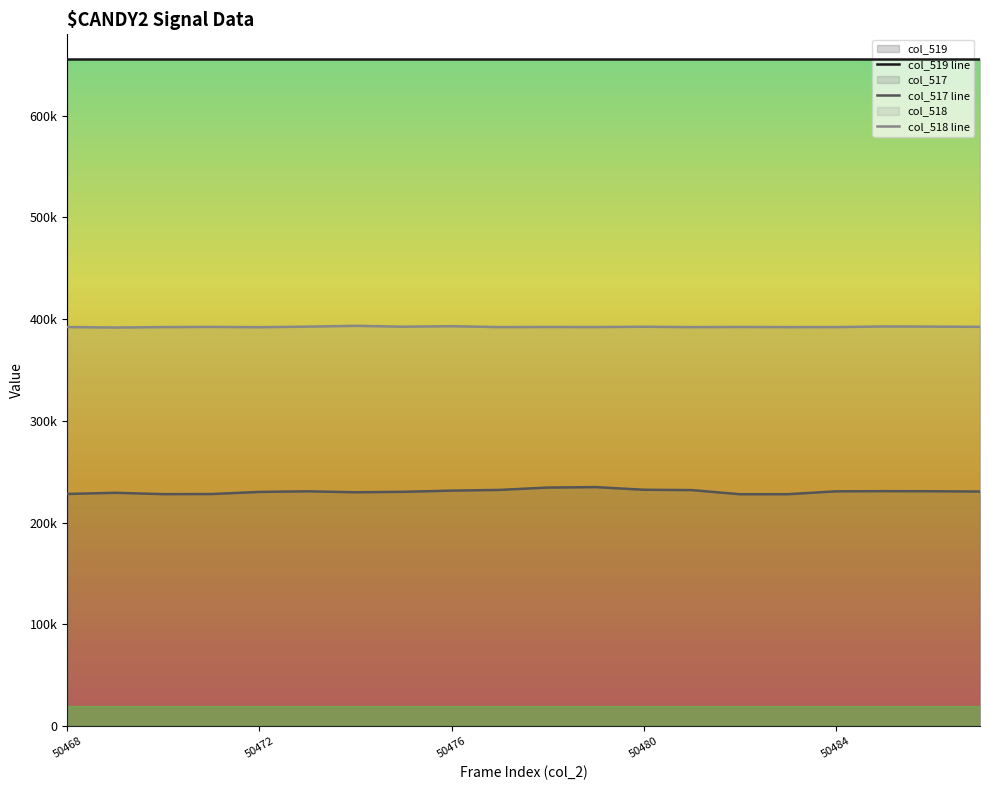

True or false: col_518 and col_517 intersect in this chart.

False